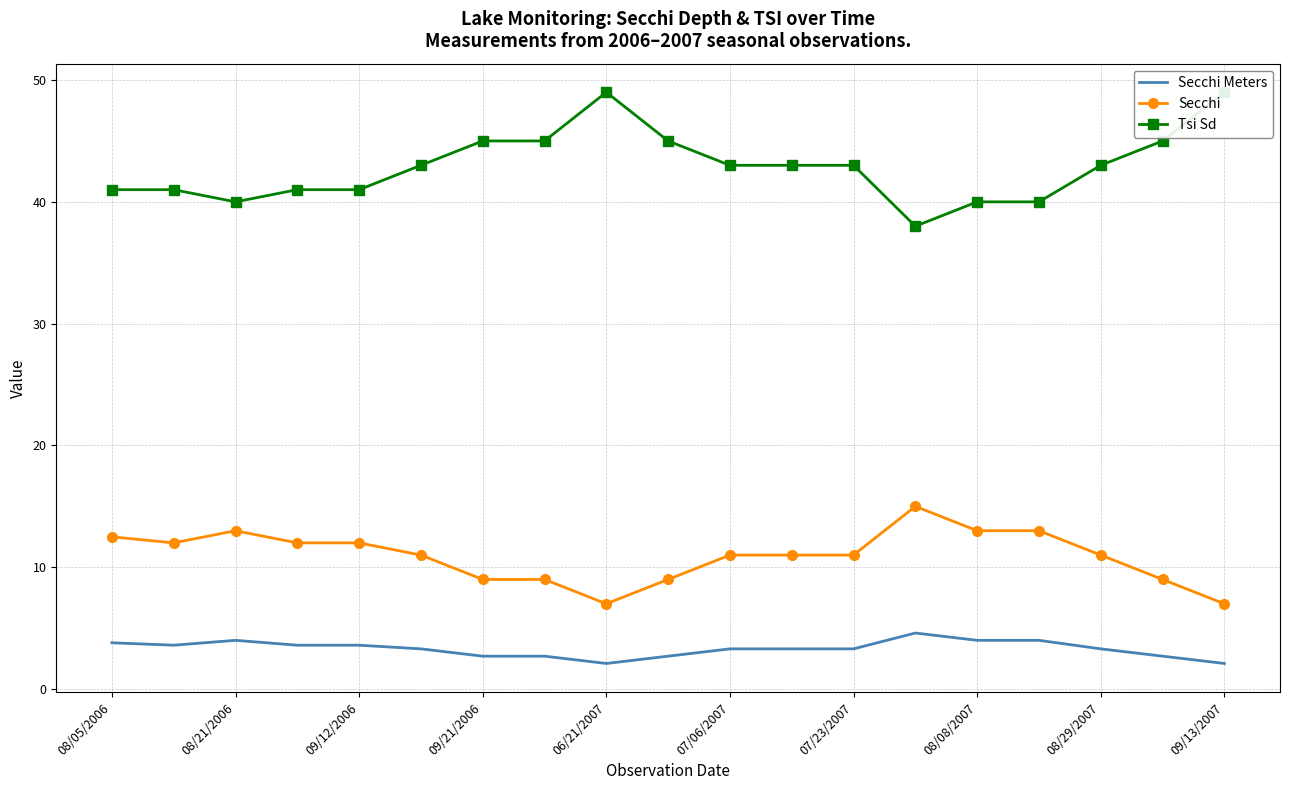

The value of Secchi at 07/23/2007 is 14.4. True or false?

False